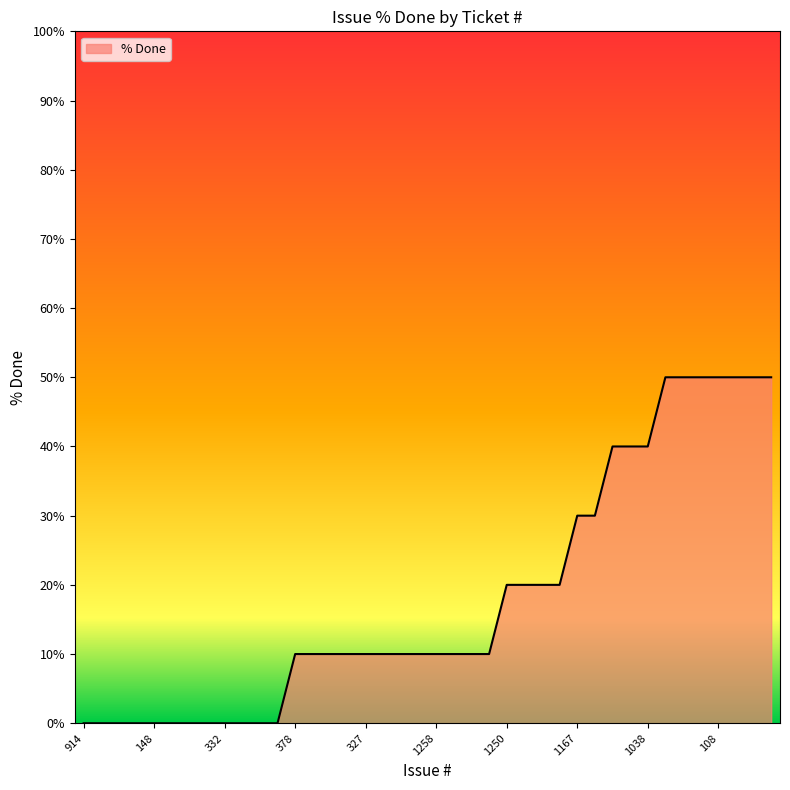

What is the difference between the maximum and minimum values?

50